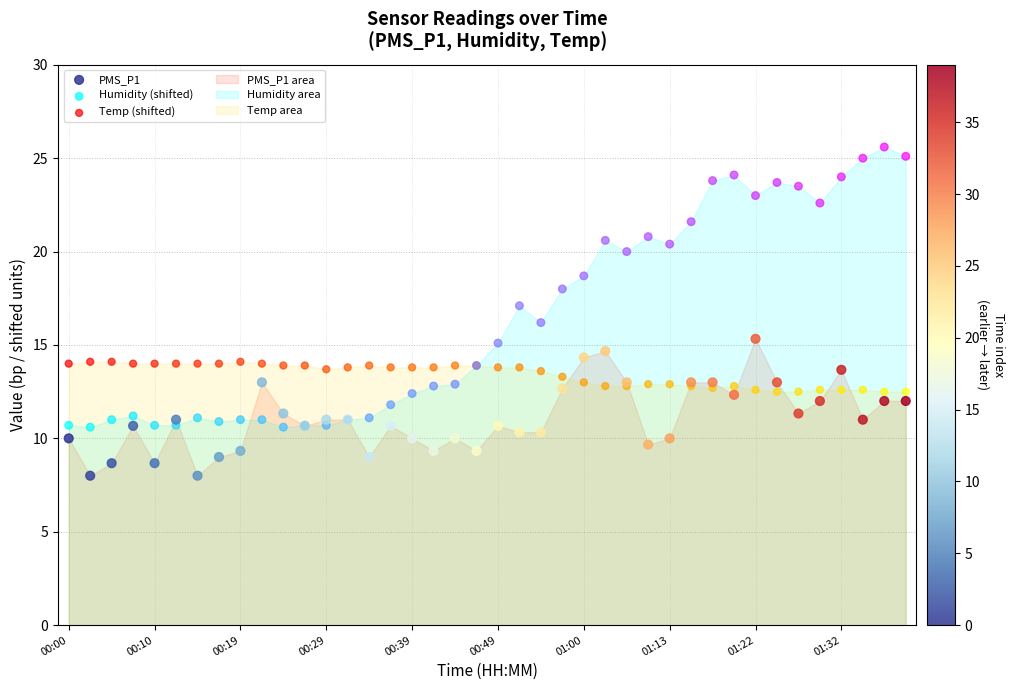

Which series has the largest Y range (max minus min)?

Humidity (shifted)